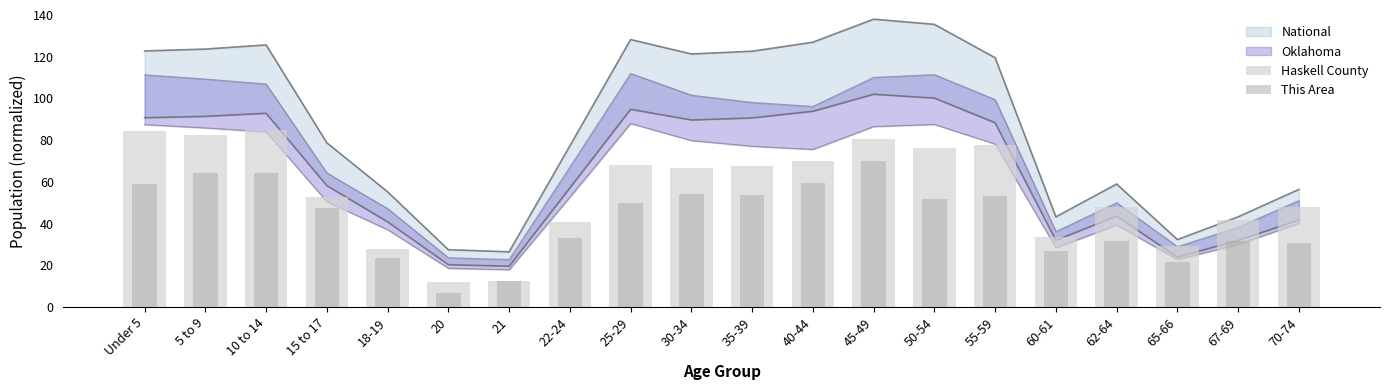

Reading left to right, transcribe all the data shown in this chart.

Haskell County: 84.3	82.7	85.0	52.5	27.9	11.9	12.3	40.8	68.1	66.5	67.8	70.2	80.8	76.1	77.7	33.3	47.7	29.3	41.6	47.8
This Area: 58.8	64.1	64.1	47.3	23.3	6.9	12.5	33.2	49.6	54.2	53.9	59.5	70.0	51.6	53.2	26.9	31.9	21.4	31.9	30.6